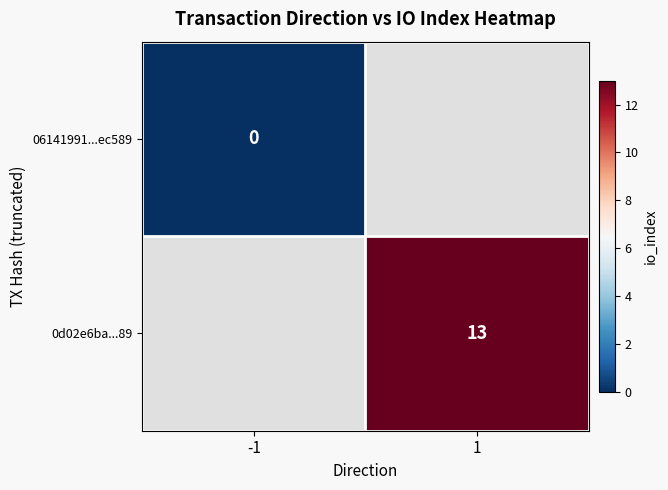

The 0d02e6ba...89 series shows 13 at 1. True or false?

True